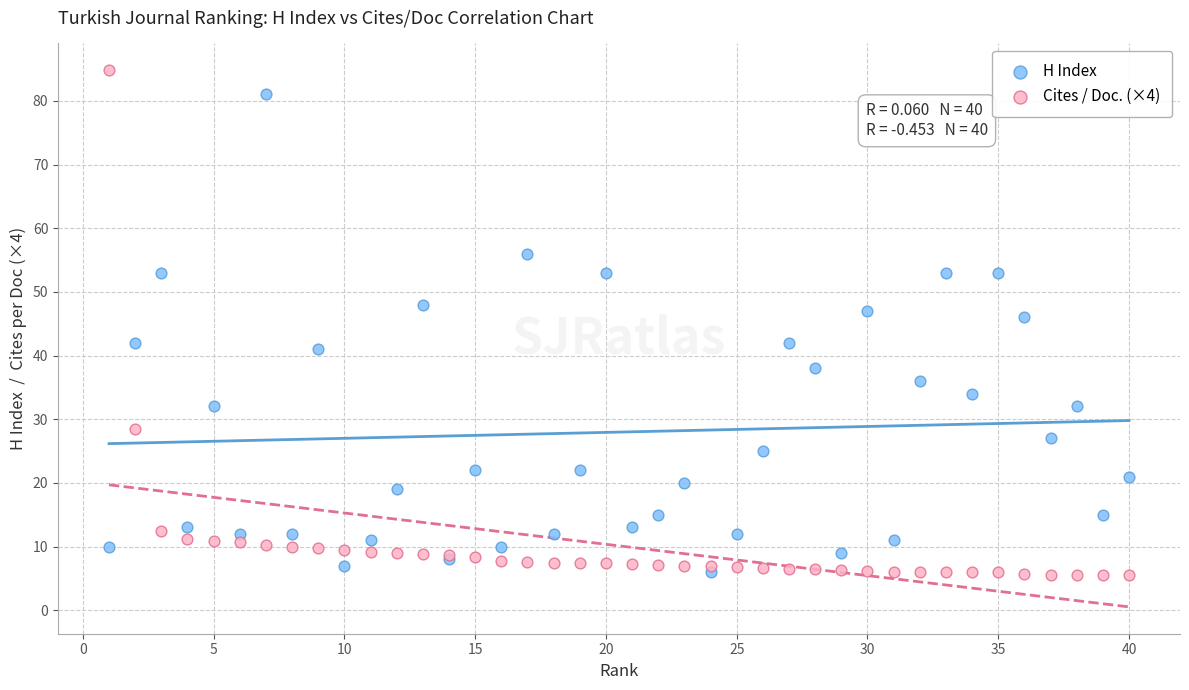

Across all series, what Y value is closest to 45?

46.0